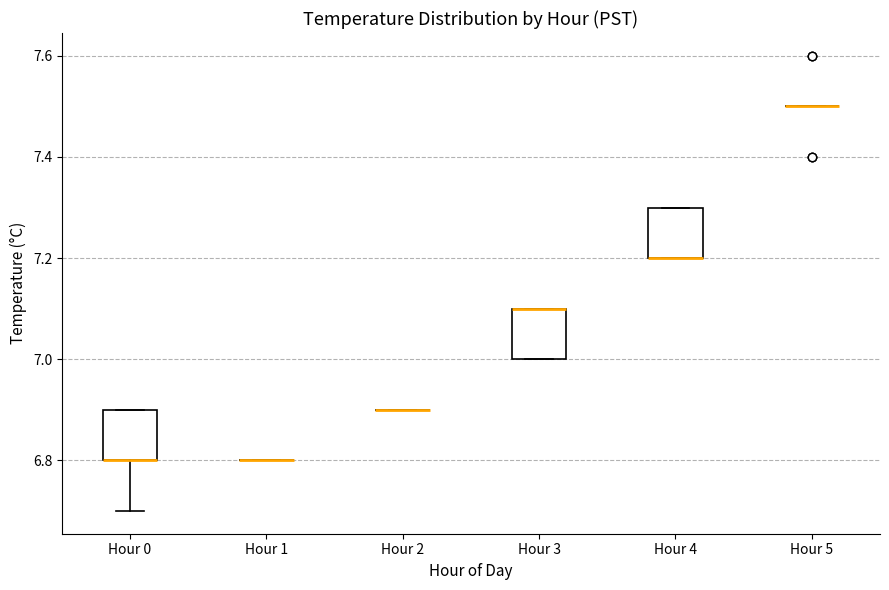

Reading left to right, read every box against the y-axis: the position of its median line, the range the box covers, and the ends of its whiskers. The values are not printed on the chart, so give them approximately, as read against the axis.

Hour 0: median 6.8 (drawn on the box's lower edge), box 6.8 to 6.9, whiskers 6.7 to 6.9
Hour 1: box collapsed to a line at 6.8, whiskers 6.8 to 6.8
Hour 2: box collapsed to a line at 6.9, whiskers 6.9 to 6.9
Hour 3: median 7.1 (drawn on the box's upper edge), box 7.0 to 7.1, whiskers 7.0 to 7.1
Hour 4: median 7.2 (drawn on the box's lower edge), box 7.2 to 7.3, whiskers 7.2 to 7.3
Hour 5: box collapsed to a line at 7.5, whiskers 7.5 to 7.5